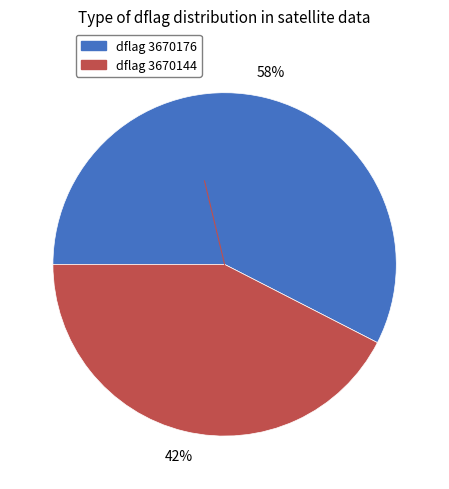

To the nearest percent, what is the average slice percentage?

50%